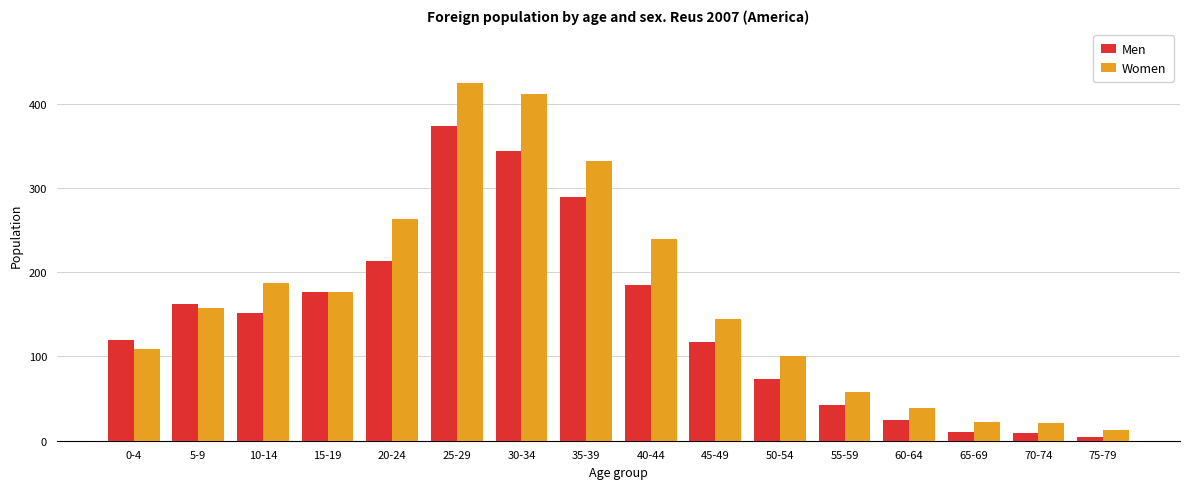

Which series changed the most between 50-54 and 60-64?

Women